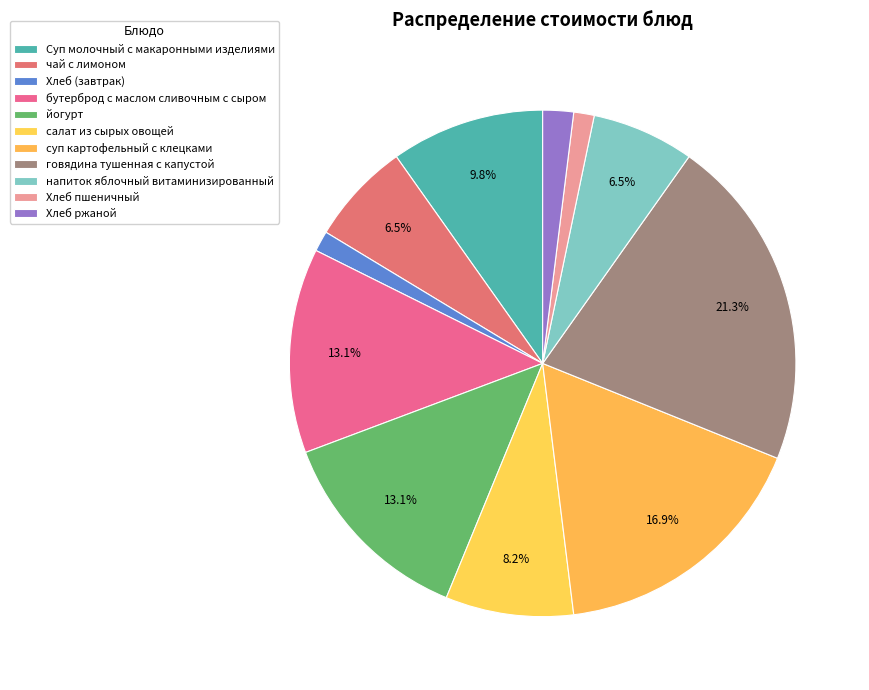

To the nearest percent, what percentage of the pie is Суп молочный с макаронными изделиями?

10%